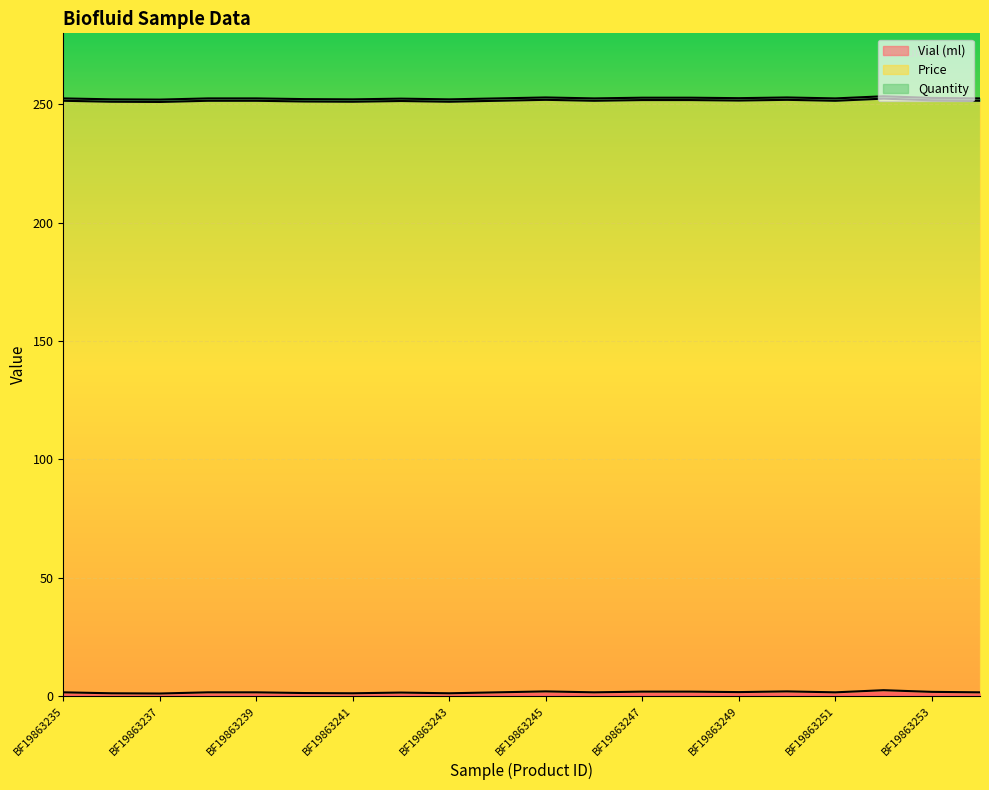

How many distinct data groups are displayed?

3